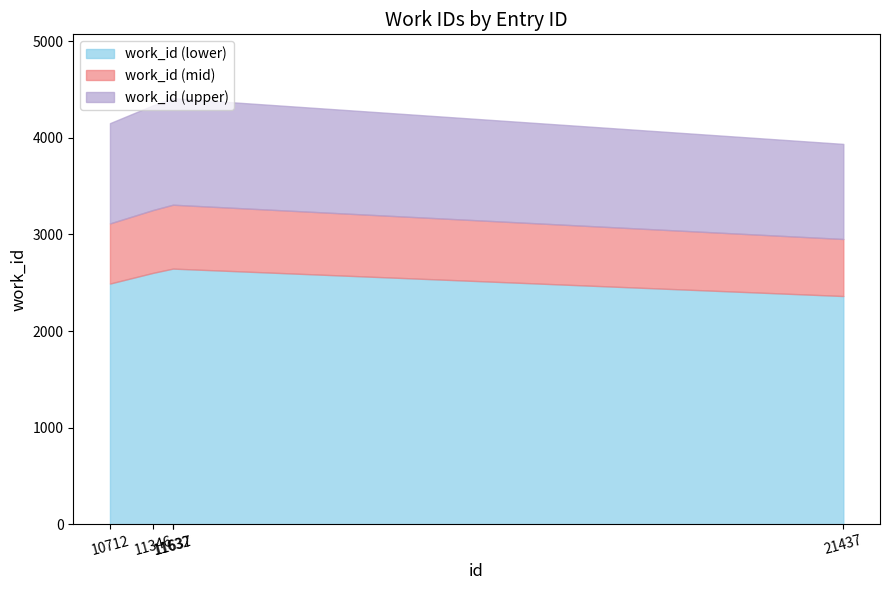

What is the difference between the maximum and minimum values?

473